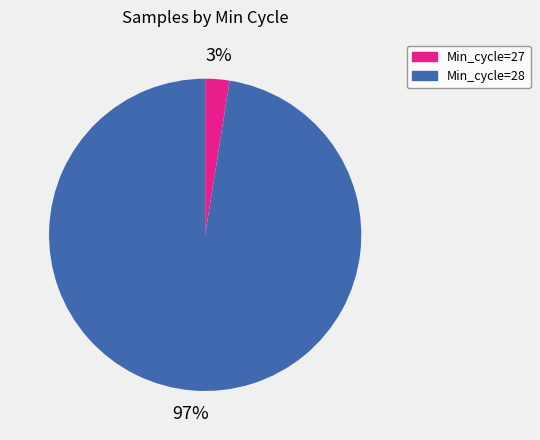

Combined, do Min_cycle=28 and Min_cycle=27 account for over 50%?

Yes